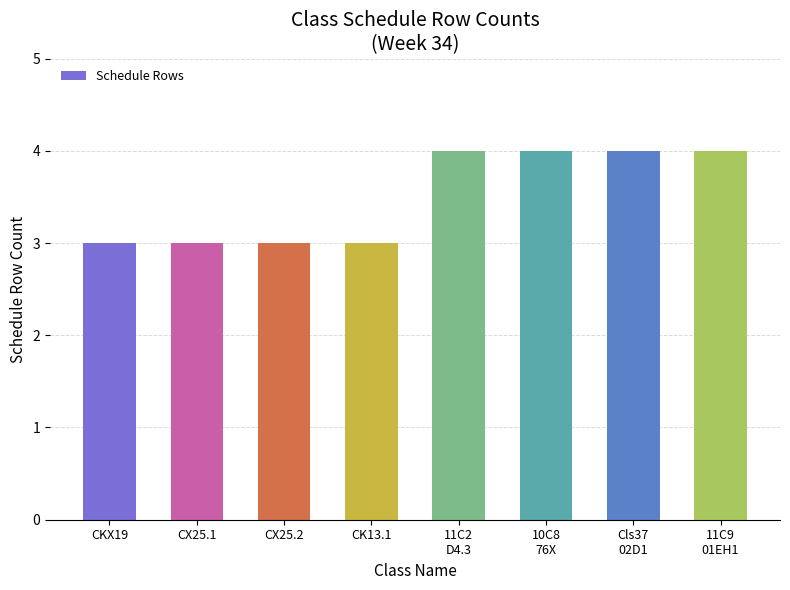

Approximately how many times larger is the value at CKX19 compared to CK13.1?

1.0